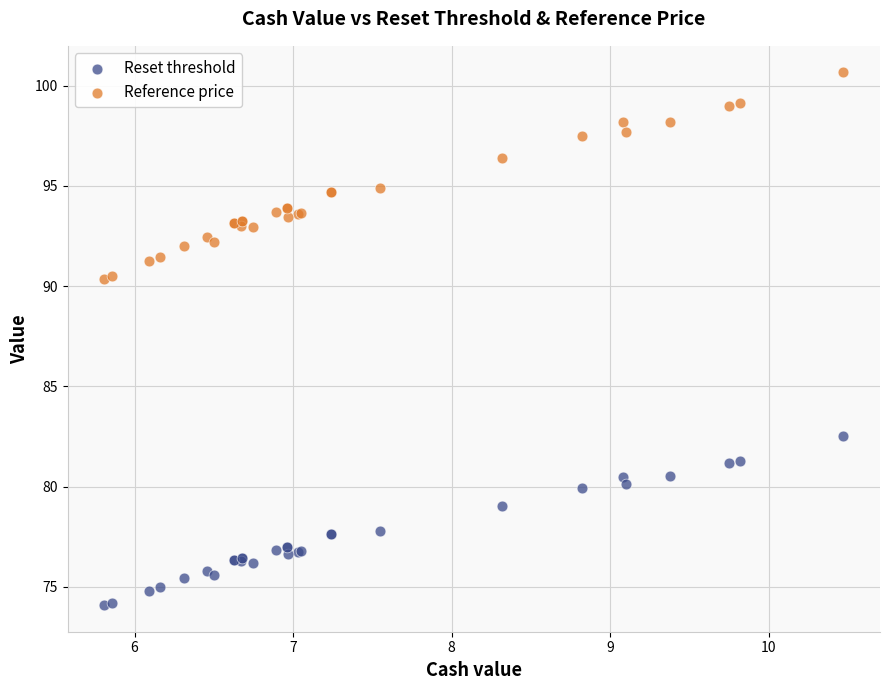

What is the X range (max minus min) for the scatter plot?

4.7